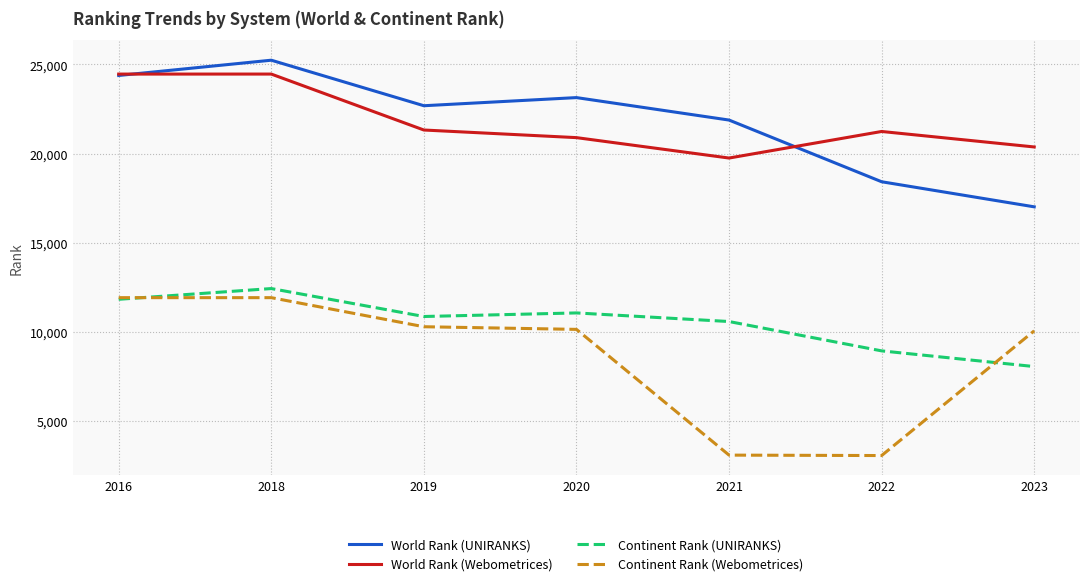

In World Rank (UNIRANKS), how many points are lower than both neighbors (excluding endpoints)?

1